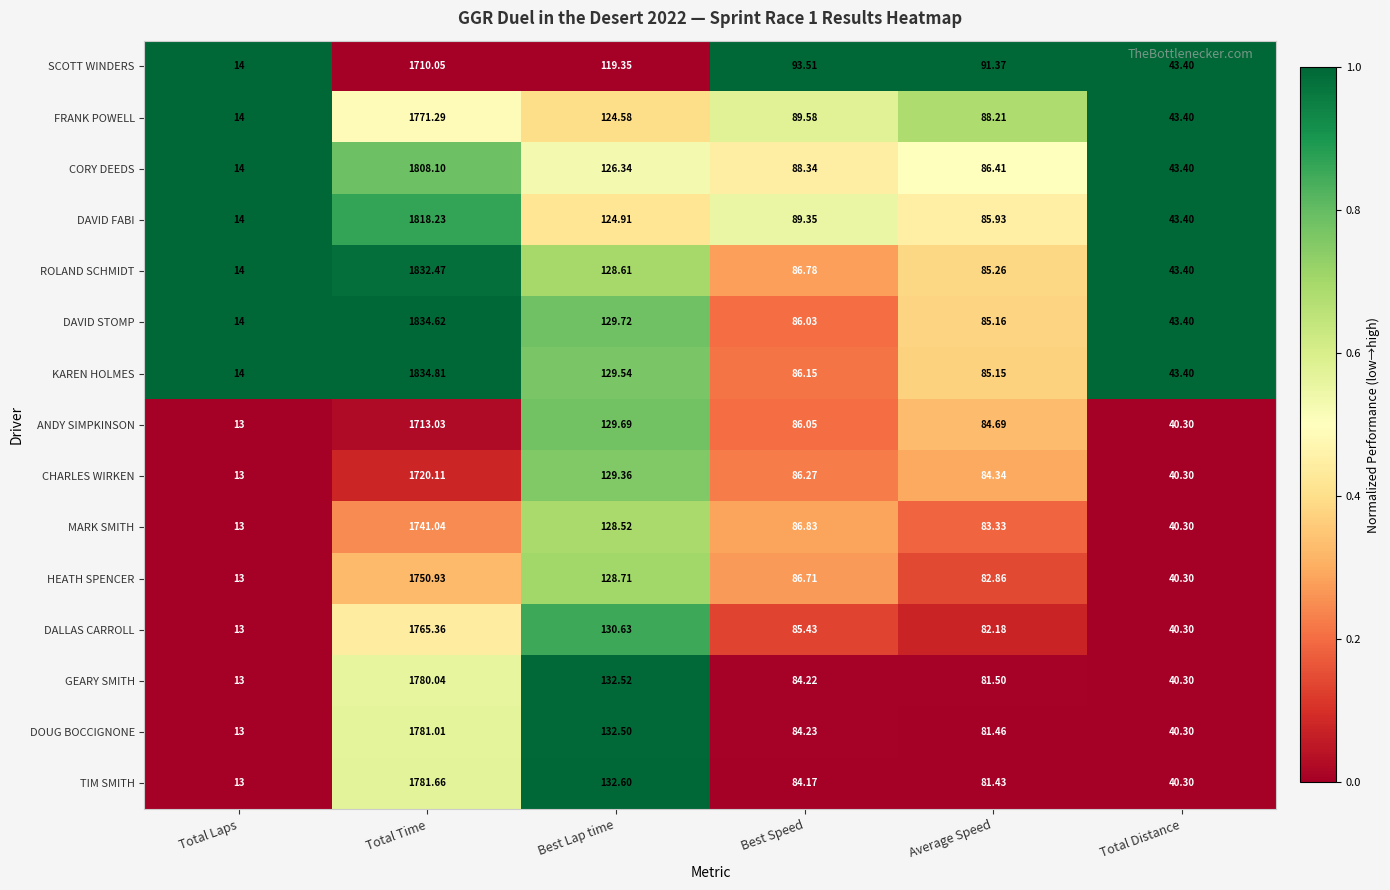

Count the number of data series in this chart.

15